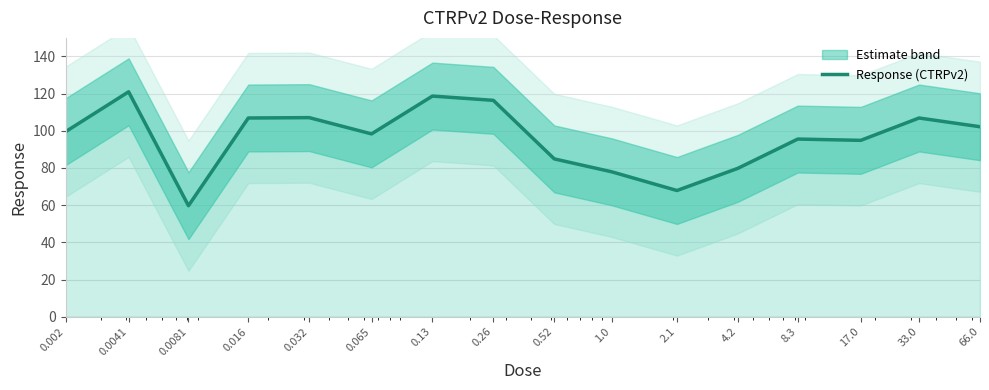

Which label corresponds to the largest value in the chart?

0.0041